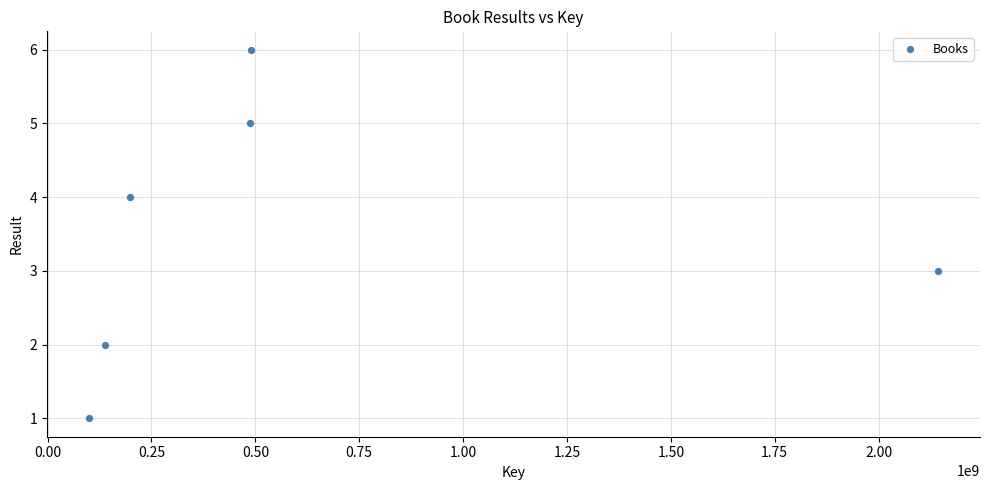

What is the range of Y values (max minus min)?

5